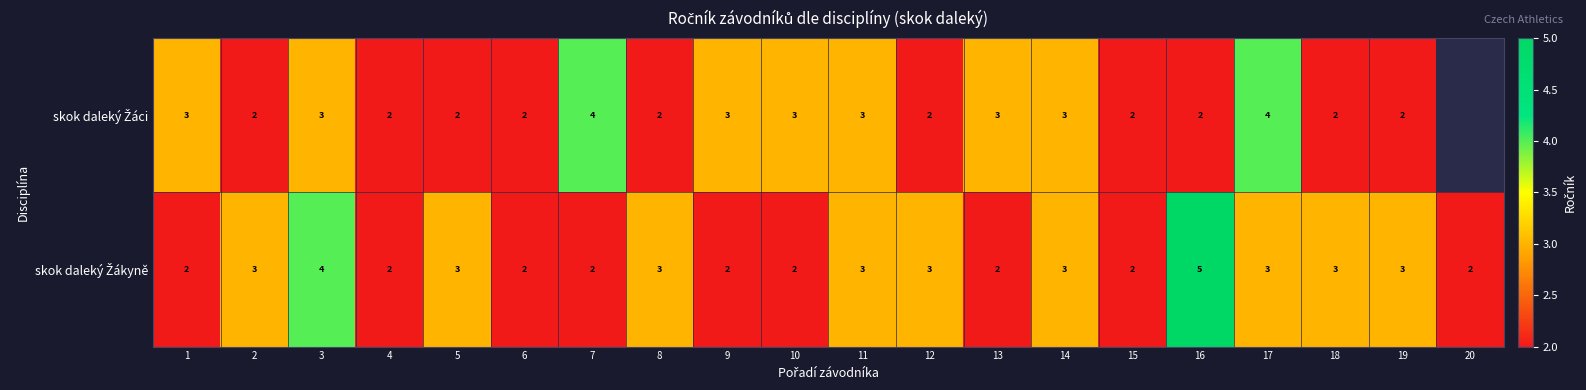

What is the total value across all series at 3?

7